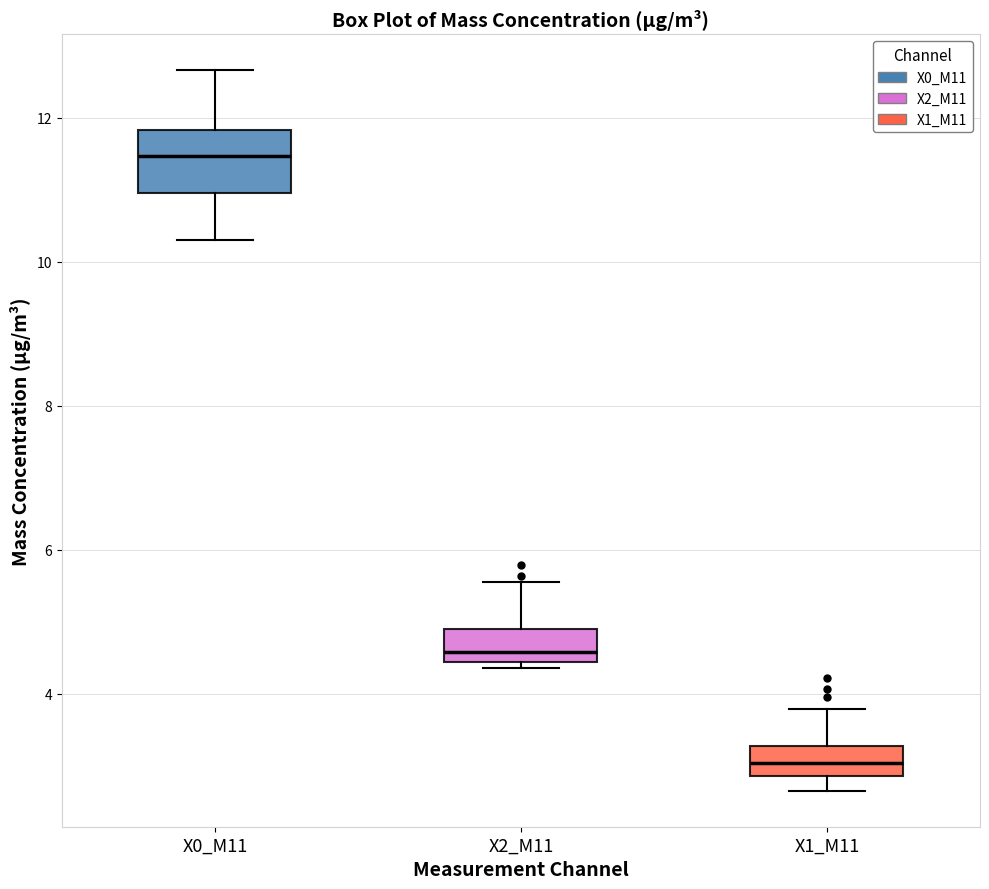

Reading left to right, transcribe this box plot: for each box, give where its median line is, the range the box spans, and where its two whiskers end, as read against the y-axis. The values are not printed on the chart, so give them approximately, as read against the axis.

X0_M11: median 11.4, box 11.0 to 11.8, whiskers 10.4 to 12.6
X2_M11: median 4.6, box 4.4 to 4.8, whiskers 4.4 (just below the box's lower edge) to 5.6
X1_M11: median 3.0, box 2.8 to 3.2, whiskers 2.6 to 3.8